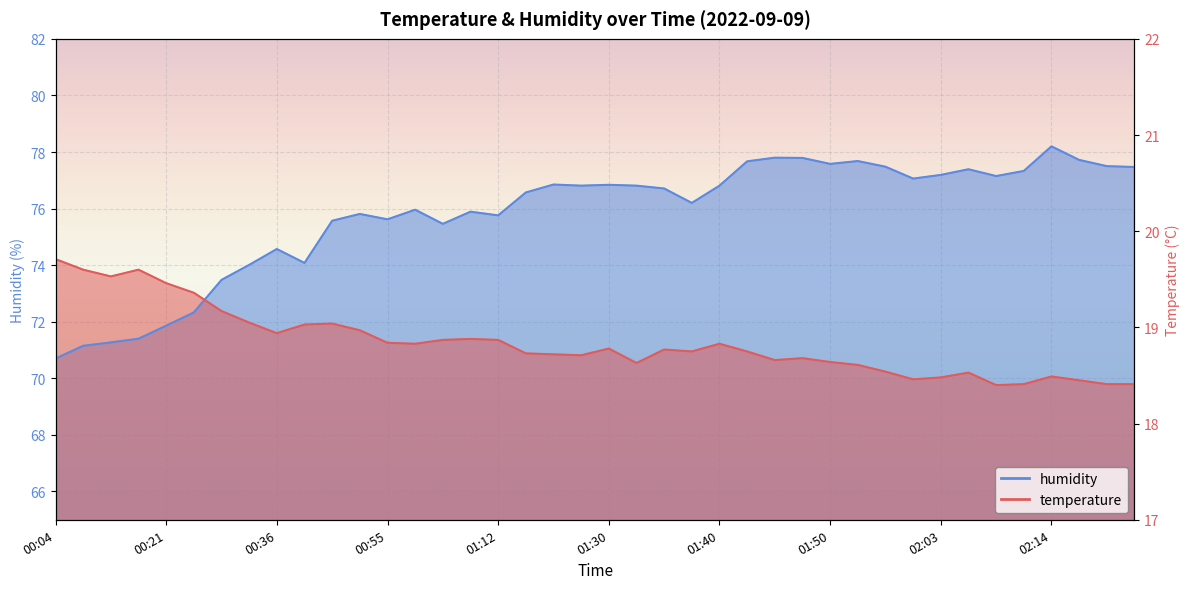

Where is the first local maximum for humidity?

00:36